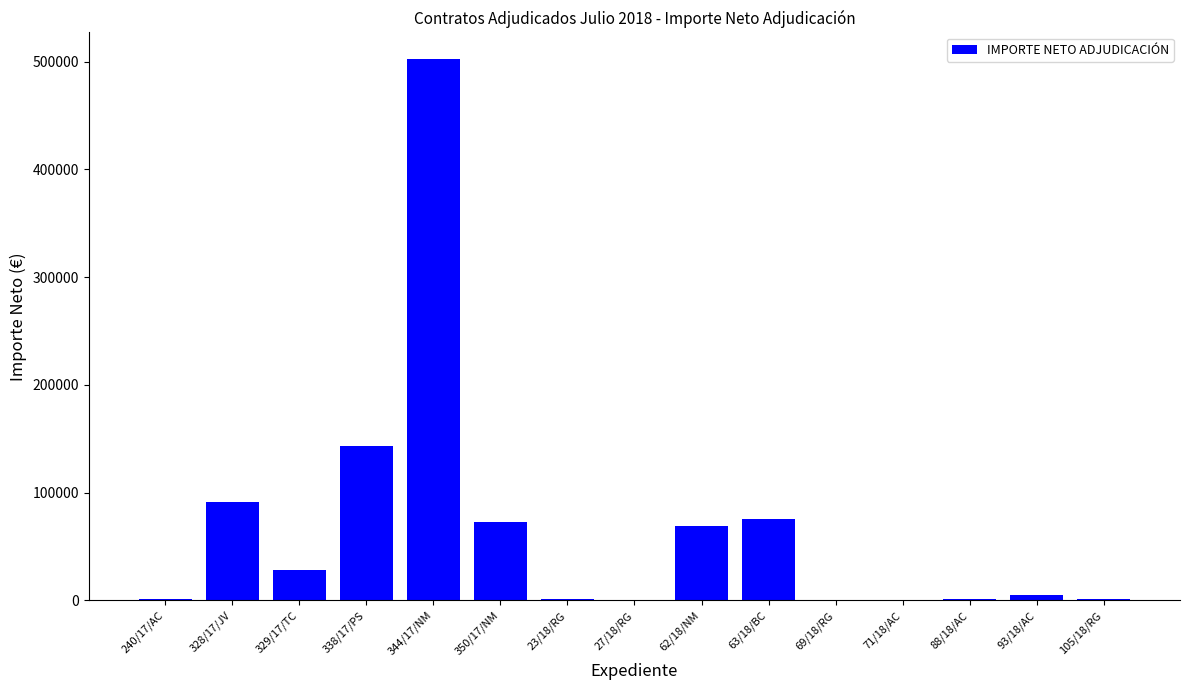

What is the sum of all values?

993007.4